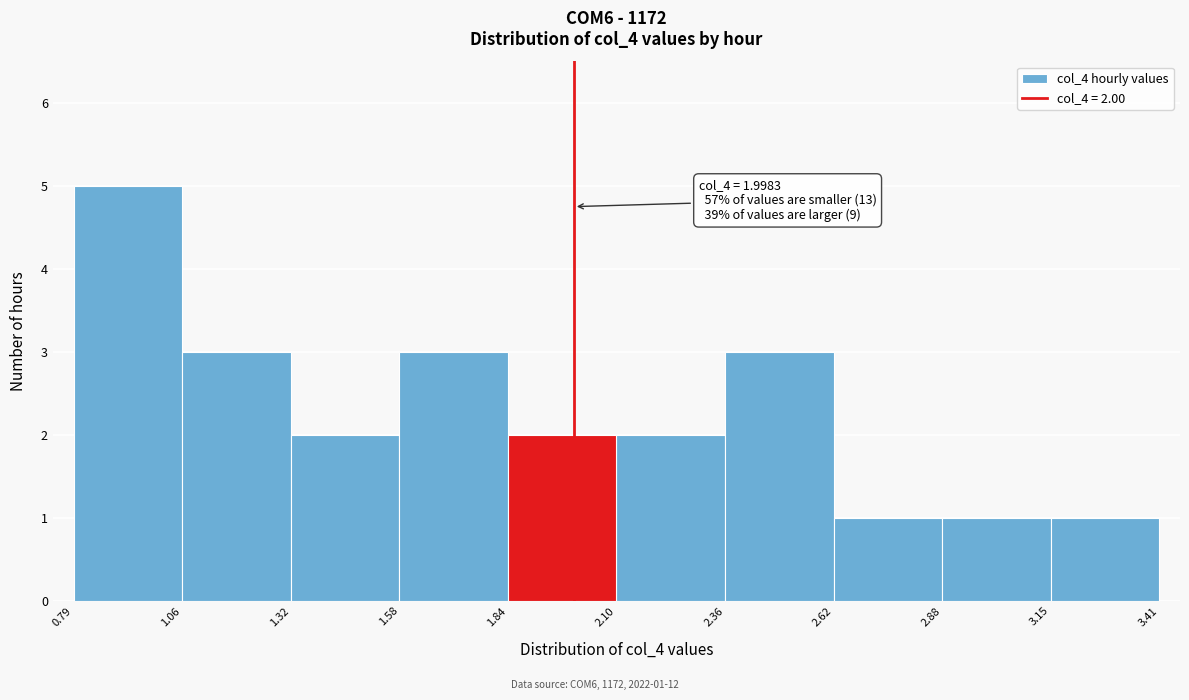

Over which range of the x-axis is the bar tallest?

0.79 to 1.06